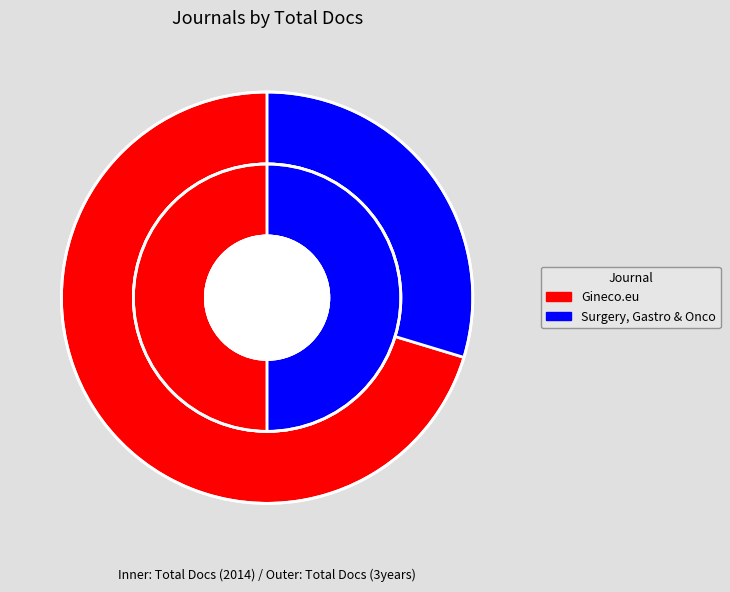

To the nearest percent, what is the combined percentage of Gineco.eu and Surgery, Gastroenterology and Oncology?

100%